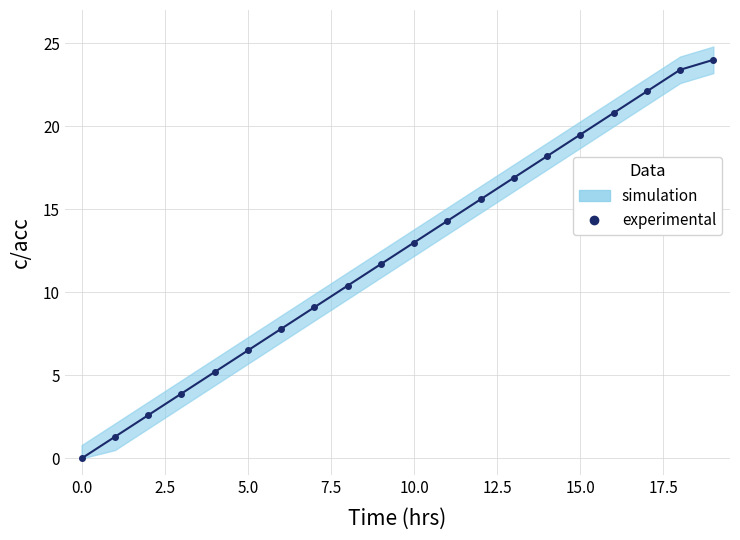

What is the value of the 11th point from the left?

13.0